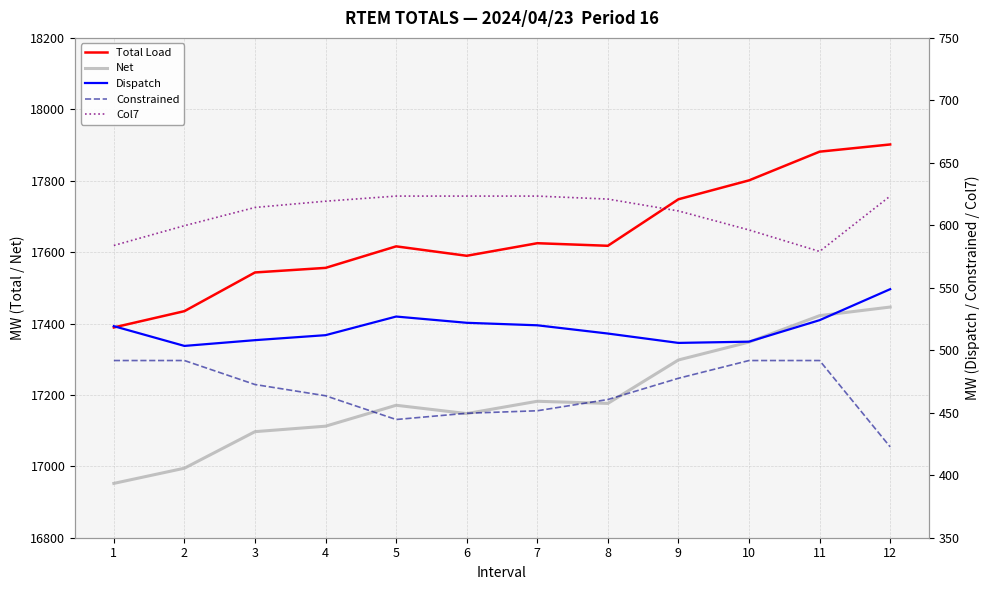

Is it true that Total Load equals 11365.2 at 5?

False